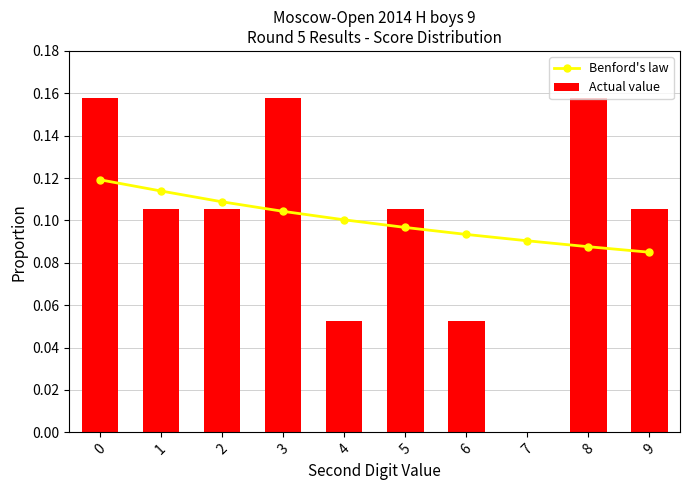

What are all the series names shown in the legend?

Benford's law, Actual value